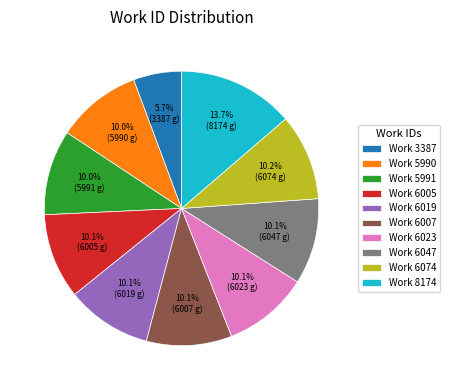

Does any single category account for the majority?

No